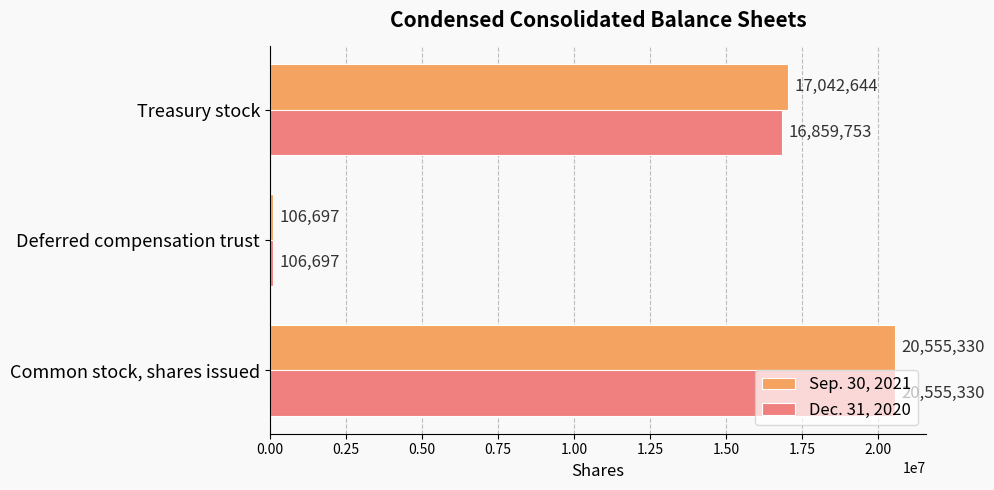

The value of Dec. 31, 2020 at Treasury stock is 16859753. True or false?

True